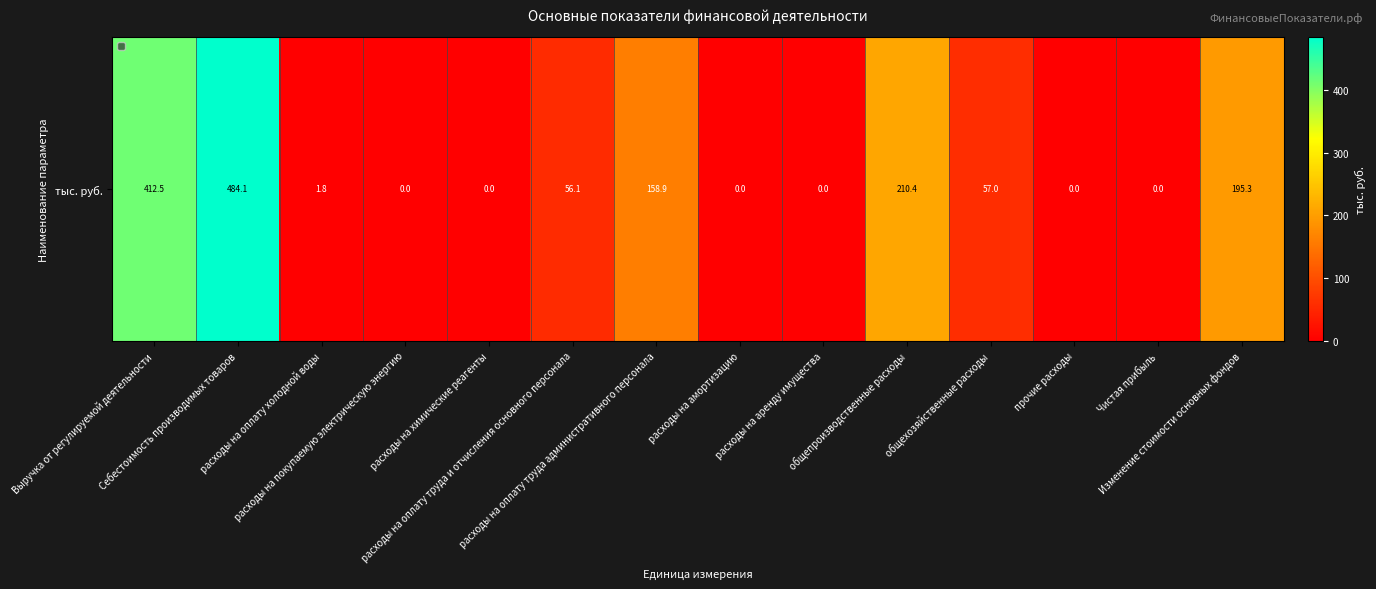

Reading right to left, transcribe all the data shown in this chart.

Изменение стоимости основных фондов=195.3	Чистая прибыль=0.0	прочие расходы=0.0	общехозяйственные расходы=57.0	общепроизводственные расходы=210.4	расходы на аренду имущества=0.0	расходы на амортизацию=0.0	расходы на оплату труда административного персонала=158.9	расходы на оплату труда и отчисления основного персонала=56.1	расходы на химические реагенты=0.0	расходы на покупаемую электрическую энергию=0.0	расходы на оплату холодной воды=1.8	Себестоимость производимых товаров=484.1	Выручка от регулируемой деятельности=412.5